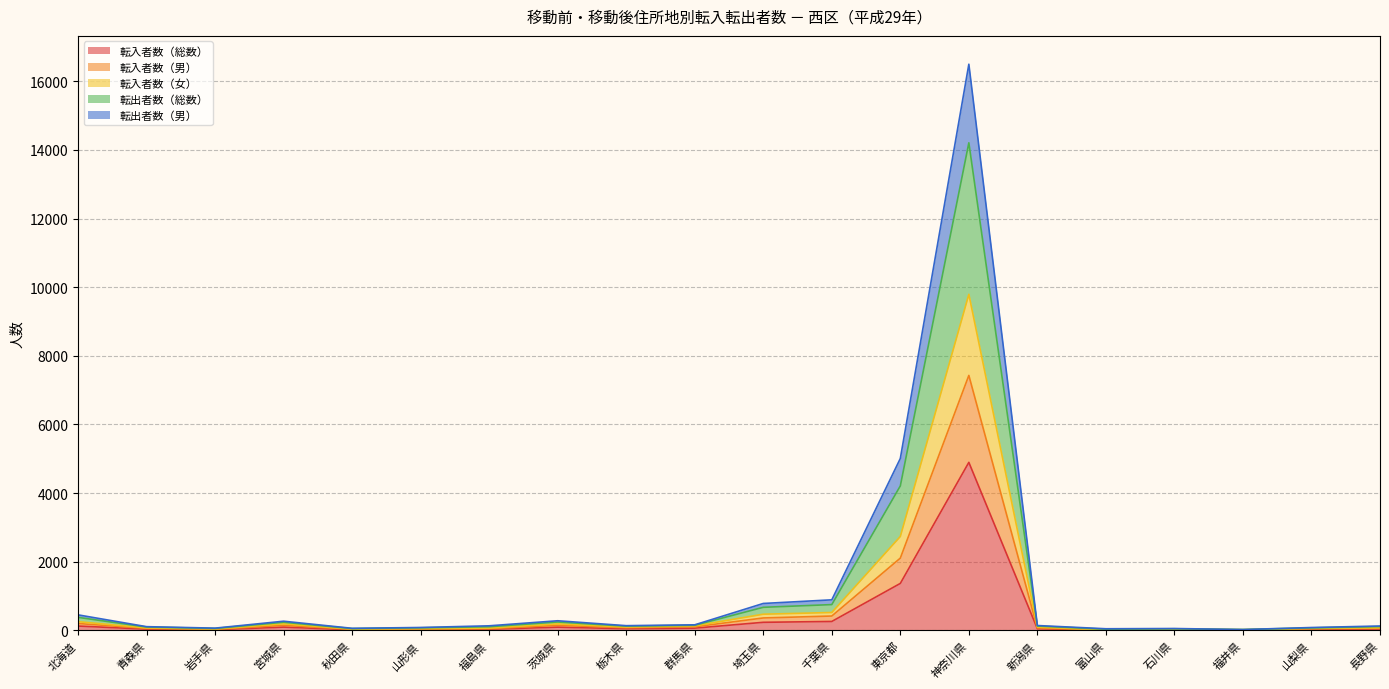

What is the spread (max minus min) of values at 宮城県?

172